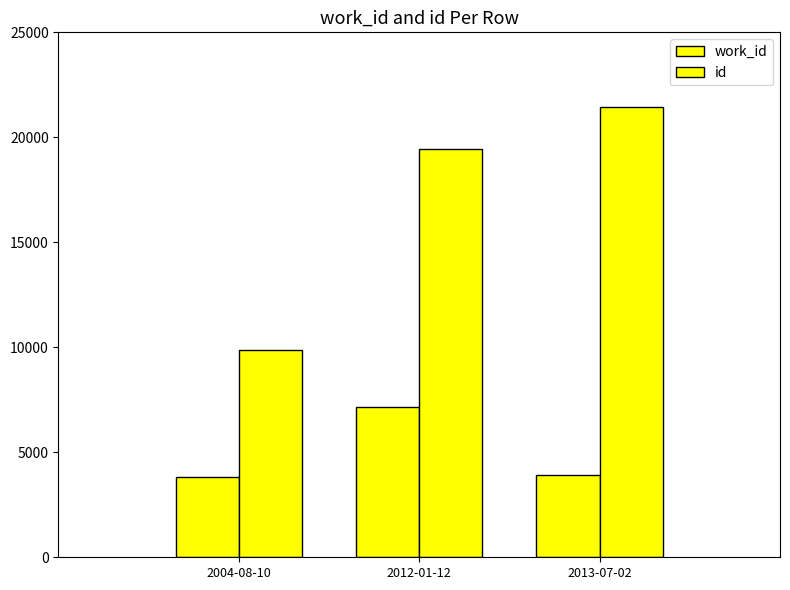

What is the value of the work_id bar at the 1st from the left?

3834